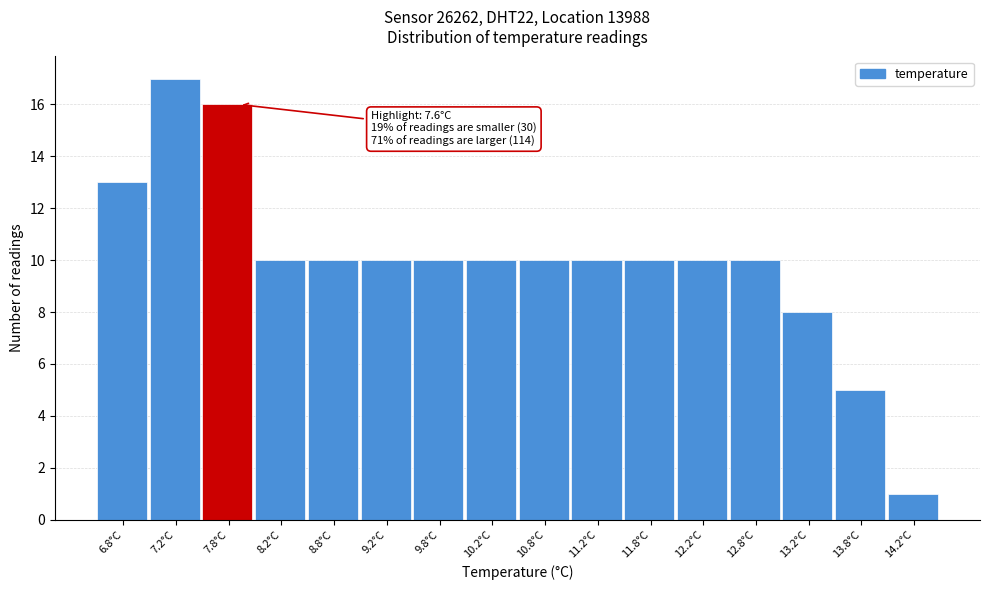

Over which range of the x-axis is the bar tallest?

7.0 to 7.5